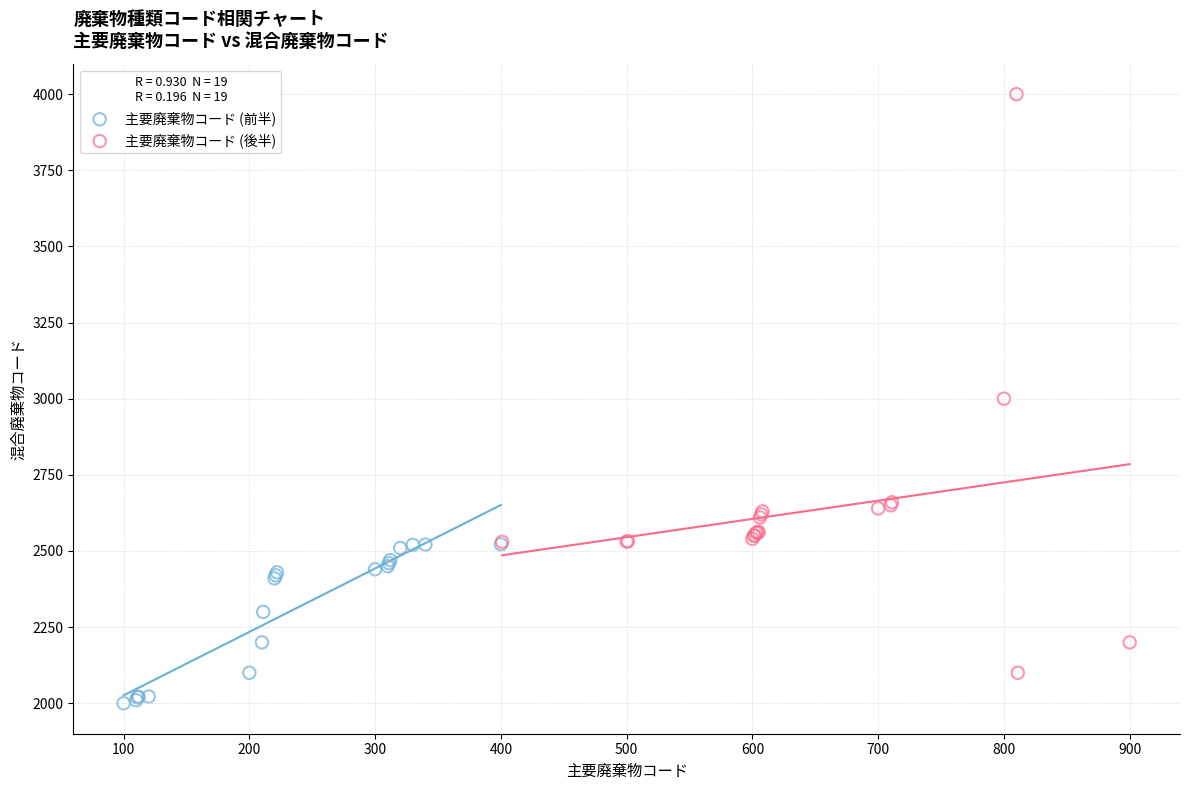

Which series contains the lowest Y value?

主要廃棄物コード (前半)